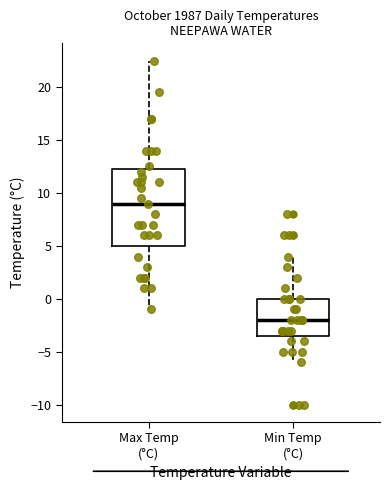

Reading left to right, read every box against the y-axis: the position of its median line, the range the box covers, and the ends of its whiskers. The values are not printed on the chart, so give them approximately, as read against the axis.

Max Temp (°C): median 9.0, box 5.0 to 12.5, whiskers -1.0 to 22.5
Min Temp (°C): median -2.0, box -3.5 to 0.0, whiskers -6.0 to 4.0